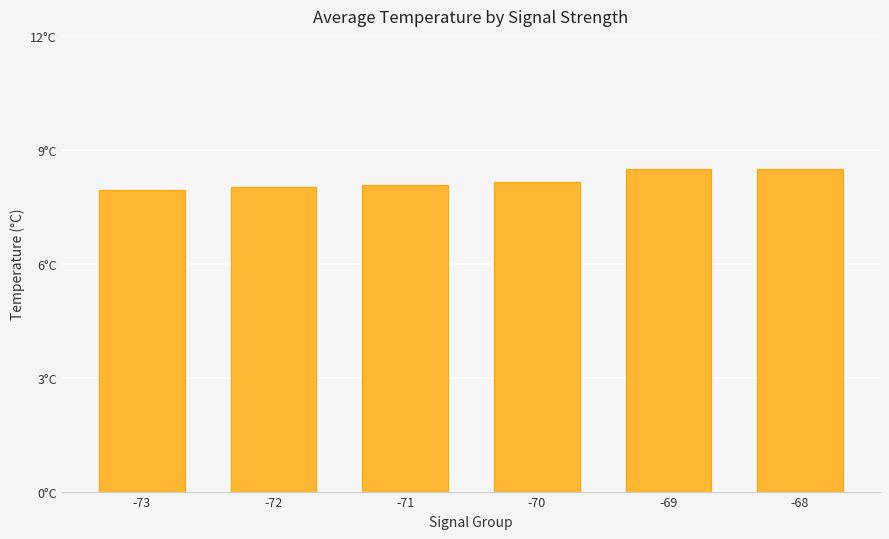

Which has a higher value, -72 or -68?

-68